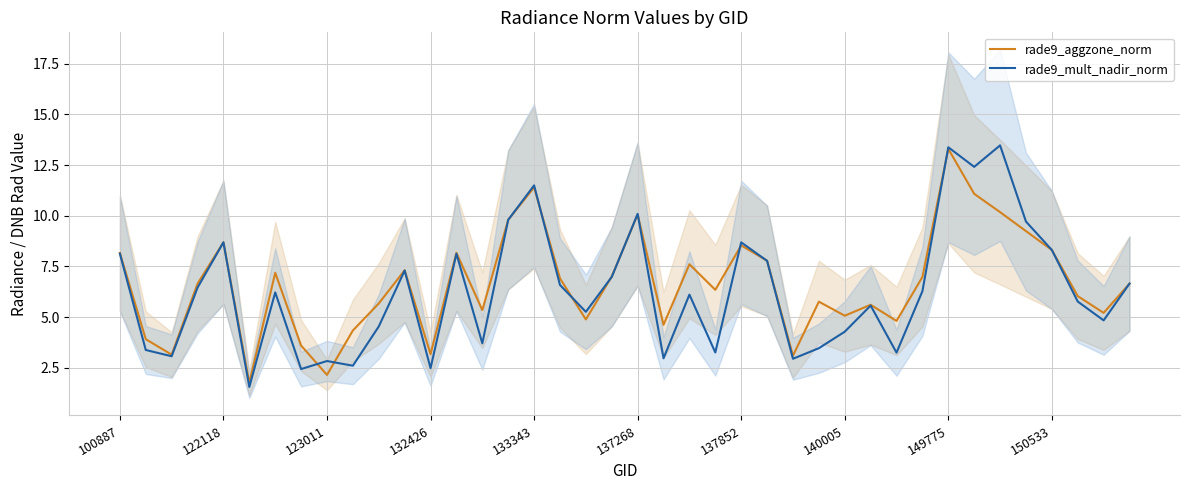

Which series changed the most between 26 and 37?

rade9_aggzone_norm